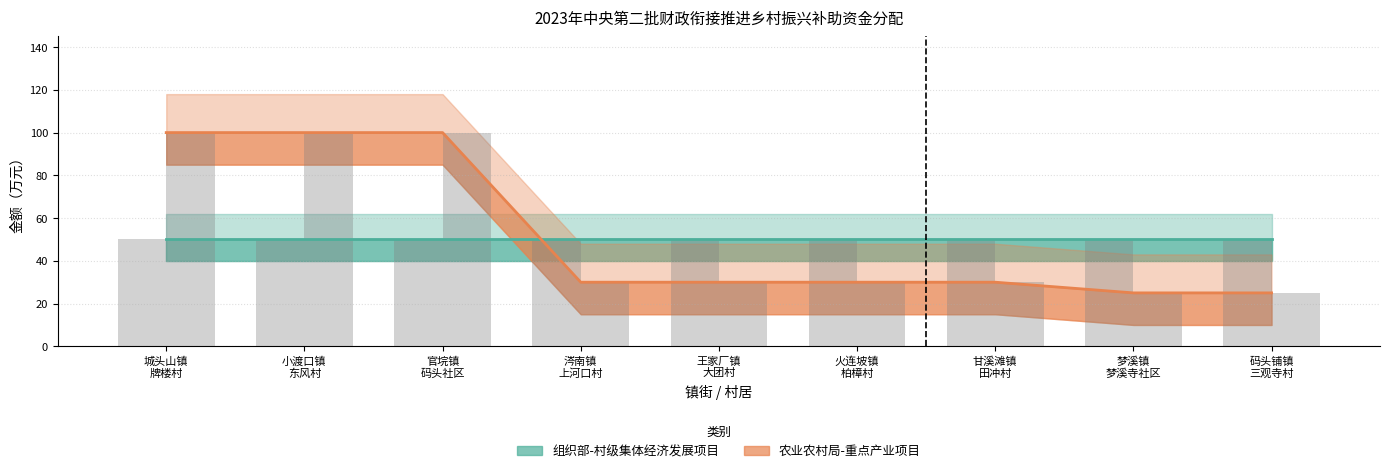

List the labels in order of value, smallest first.

梦溪镇
梦溪寺社区, 码头铺镇
三观寺村, 涔南镇
上河口村, 王家厂镇
大团村, 火连坡镇
柏樟村, 甘溪滩镇
田冲村, 城头山镇
牌楼村, 小渡口镇
东风村, 官垸镇
码头社区